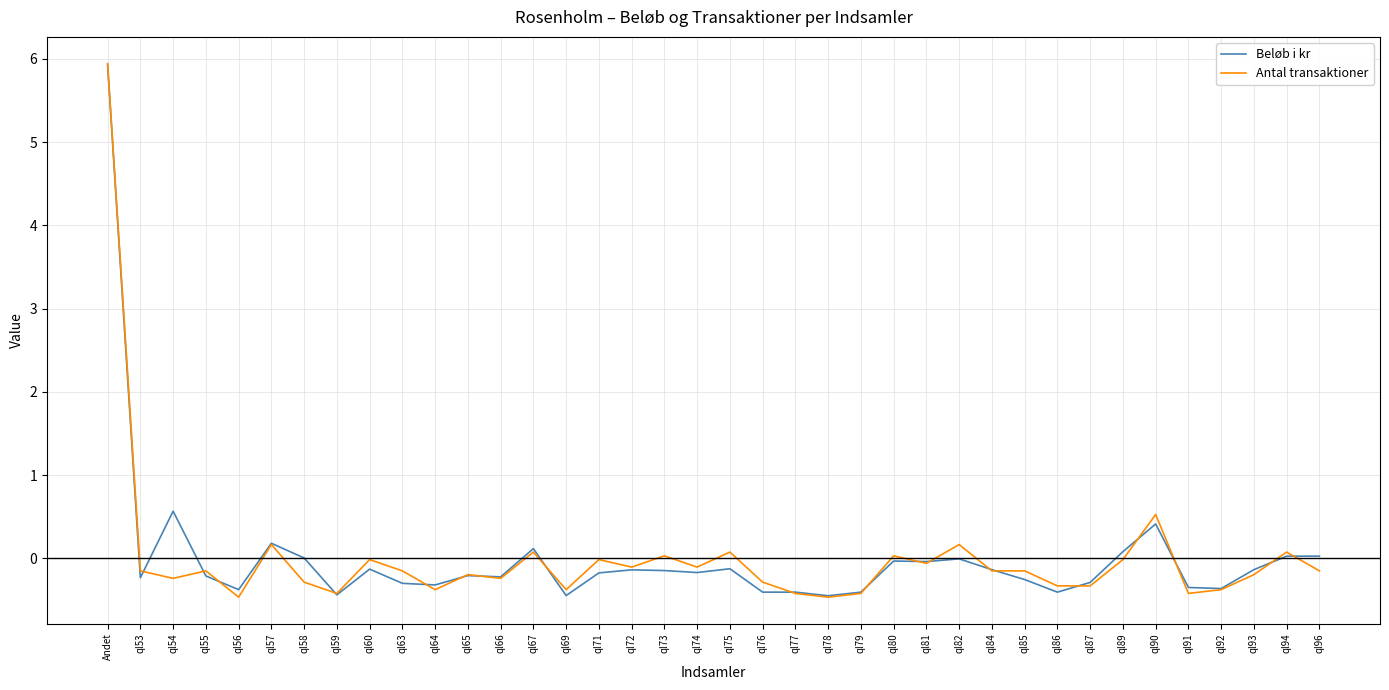

At which label does Antal transaktioner reach its peak?

Andet